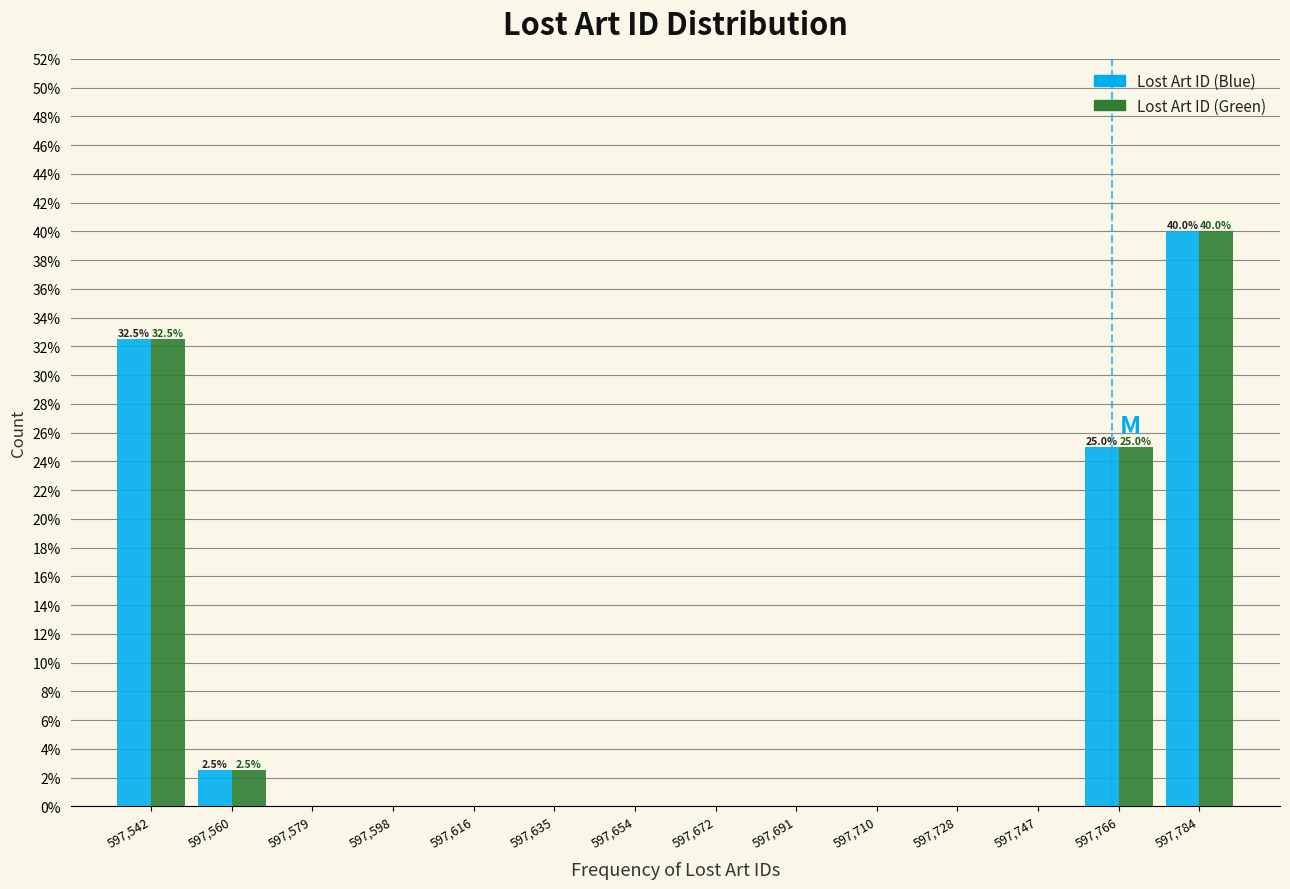

In the Lost Art ID (Blue) series, which range on the x-axis has the tallest bar?

597776 to 597794